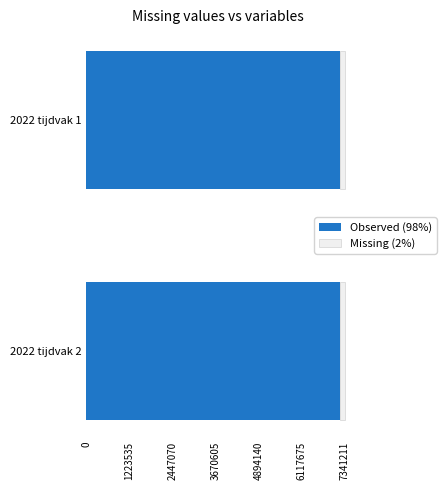

What is the lowest value of the Observed (98%) series?

7194384.8